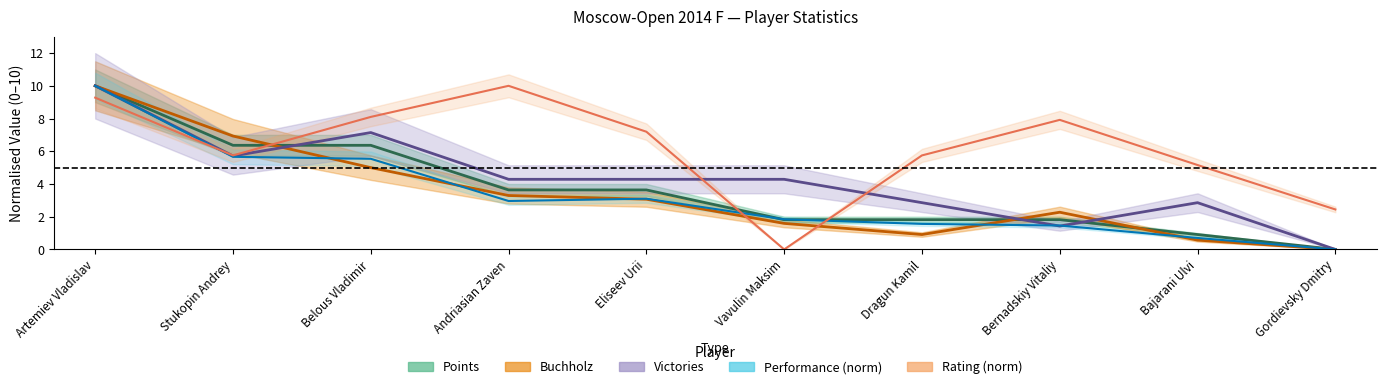

Reading left to right, what are all the values shown in this chart?

Points: Artemiev Vladislav=10.0	Stukopin Andrey=6.4	Belous Vladimir=6.4	Andriasian Zaven=3.6	Eliseev Urii=3.6	Vavulin Maksim=1.8	Dragun Kamil=1.8	Bernadskiy Vitaliy=1.8	Bajarani Ulvi=0.9	Gordievsky Dmitry=0.0
Buchholz: Artemiev Vladislav=10.0	Stukopin Andrey=6.9	Belous Vladimir=5.0	Andriasian Zaven=3.3	Eliseev Urii=3.1	Vavulin Maksim=1.6	Dragun Kamil=0.9	Bernadskiy Vitaliy=2.3	Bajarani Ulvi=0.6	Gordievsky Dmitry=0.0
Victories: Artemiev Vladislav=10.0	Stukopin Andrey=5.7	Belous Vladimir=7.1	Andriasian Zaven=4.3	Eliseev Urii=4.3	Vavulin Maksim=4.3	Dragun Kamil=2.9	Bernadskiy Vitaliy=1.4	Bajarani Ulvi=2.9	Gordievsky Dmitry=0.0
Performance: Artemiev Vladislav=10.0	Stukopin Andrey=5.7	Belous Vladimir=5.5	Andriasian Zaven=3.0	Eliseev Urii=3.1	Vavulin Maksim=1.8	Dragun Kamil=1.6	Bernadskiy Vitaliy=1.5	Bajarani Ulvi=0.7	Gordievsky Dmitry=0.0
Rating: Artemiev Vladislav=9.3	Stukopin Andrey=5.7	Belous Vladimir=8.1	Andriasian Zaven=10.0	Eliseev Urii=7.2	Vavulin Maksim=0.0	Dragun Kamil=5.7	Bernadskiy Vitaliy=7.9	Bajarani Ulvi=5.2	Gordievsky Dmitry=2.4